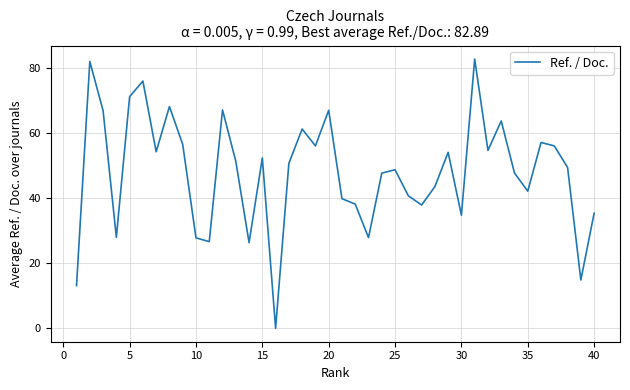

What is the greatest value displayed?

82.9